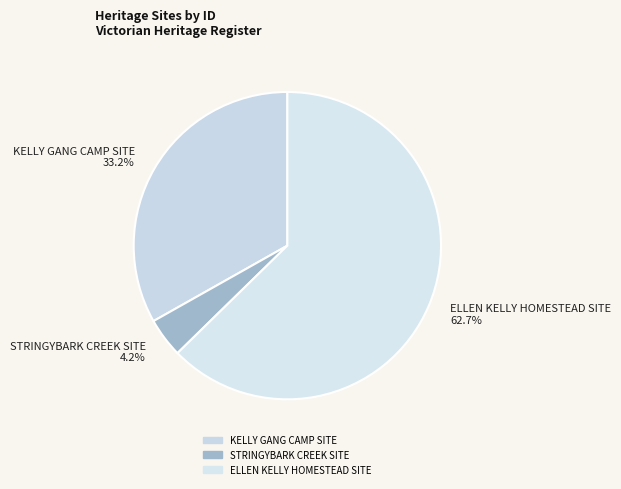

How many slices are in this pie chart?

3